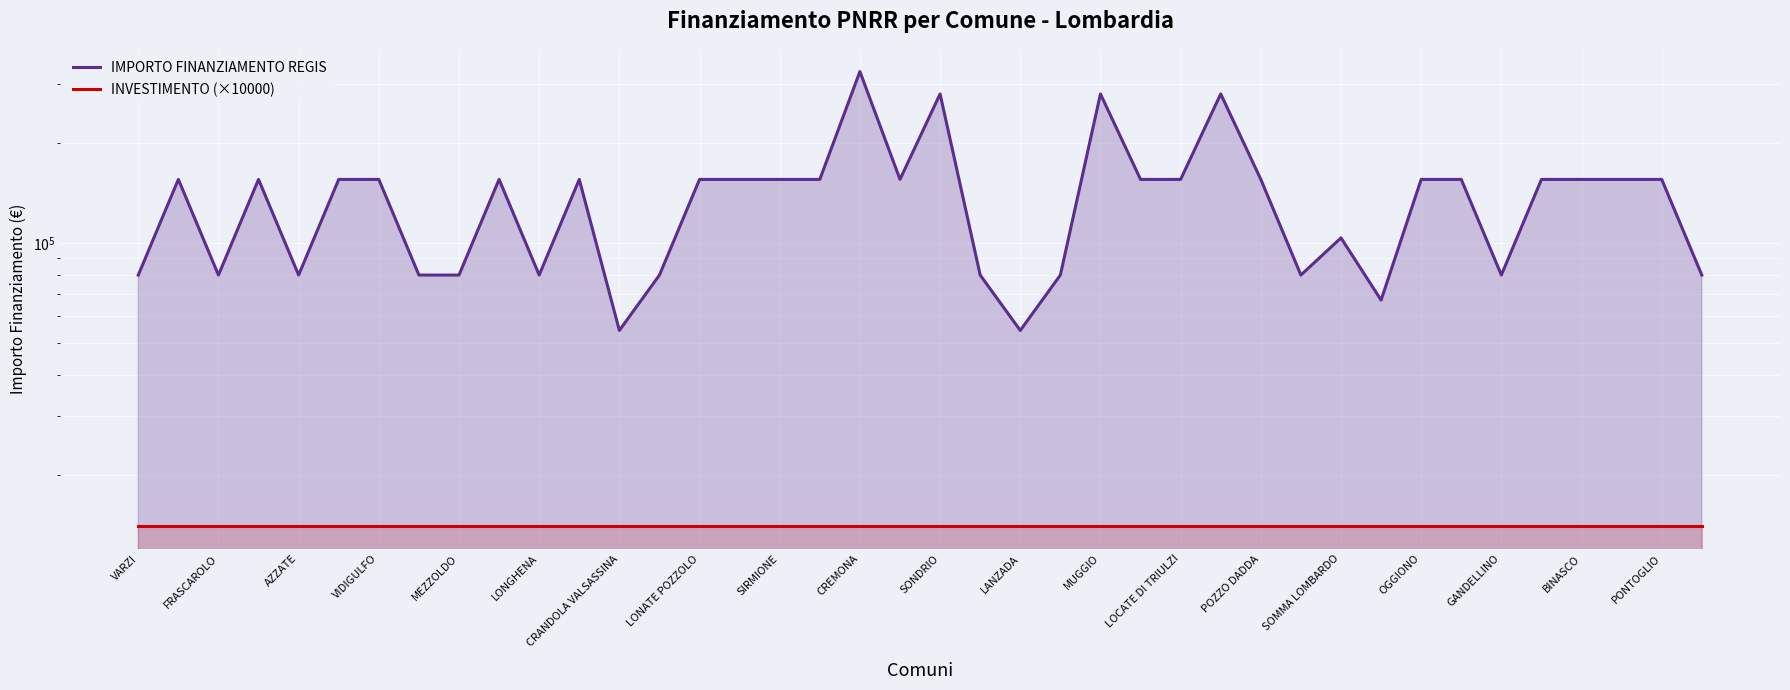

How many data points does each series have?

40